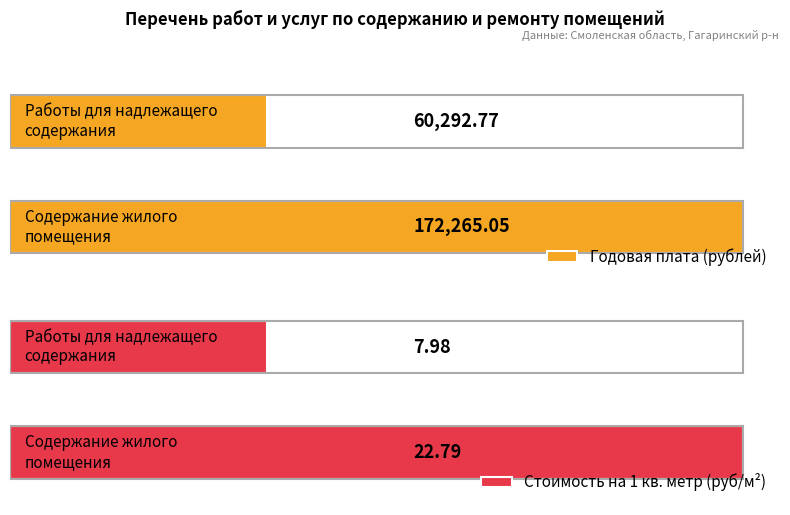

How many categories are shown in the chart?

2